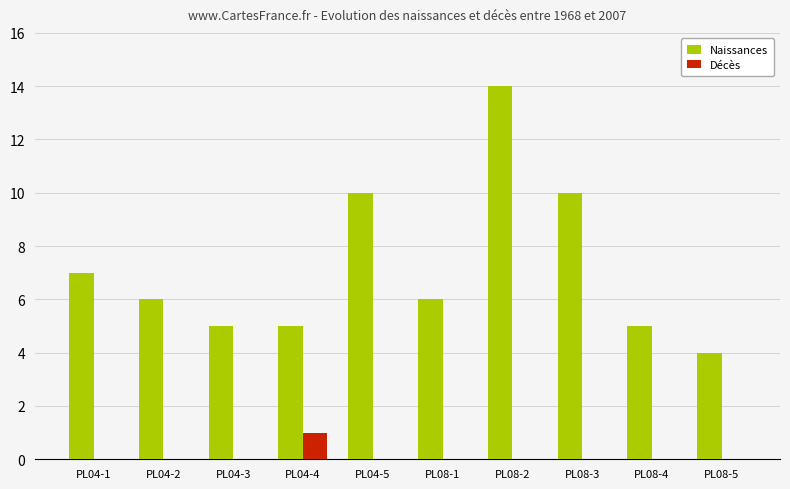

Between PL04-4 and PL08-3, which series saw the biggest shift?

Naissances